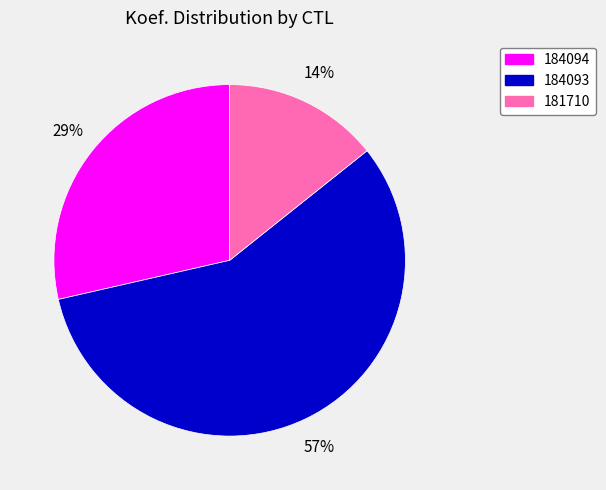

Combined, do 181710 and 184093 account for over 50%?

Yes